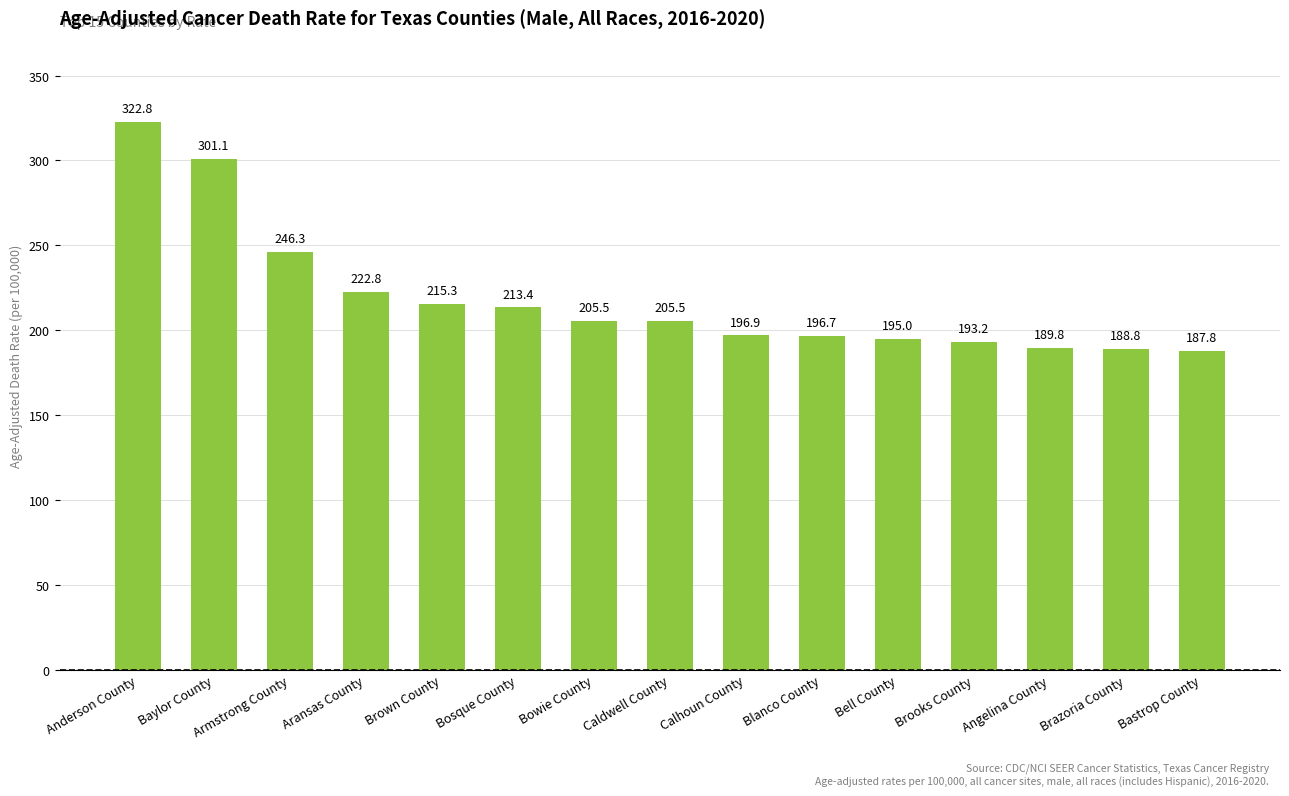

What is the change in value from Aransas County to Caldwell County?

-17.3